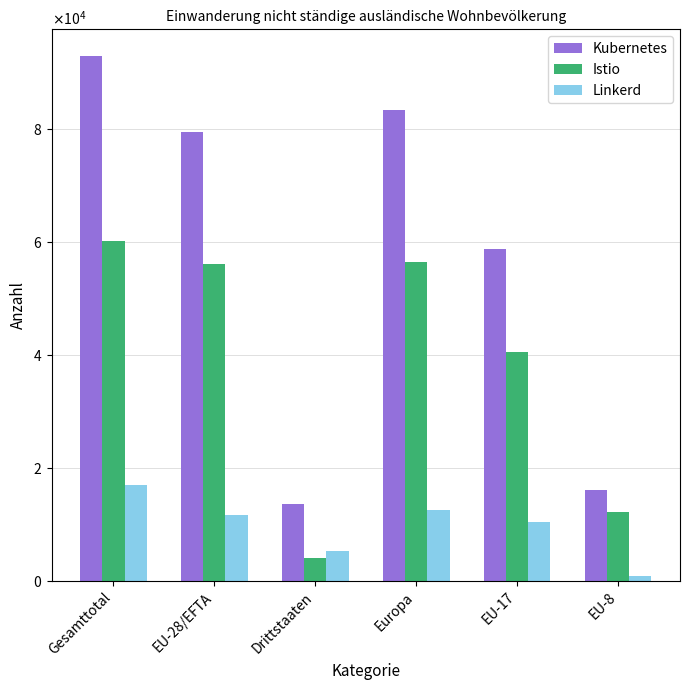

At which category is the sum across all series the highest?

Gesamttotal